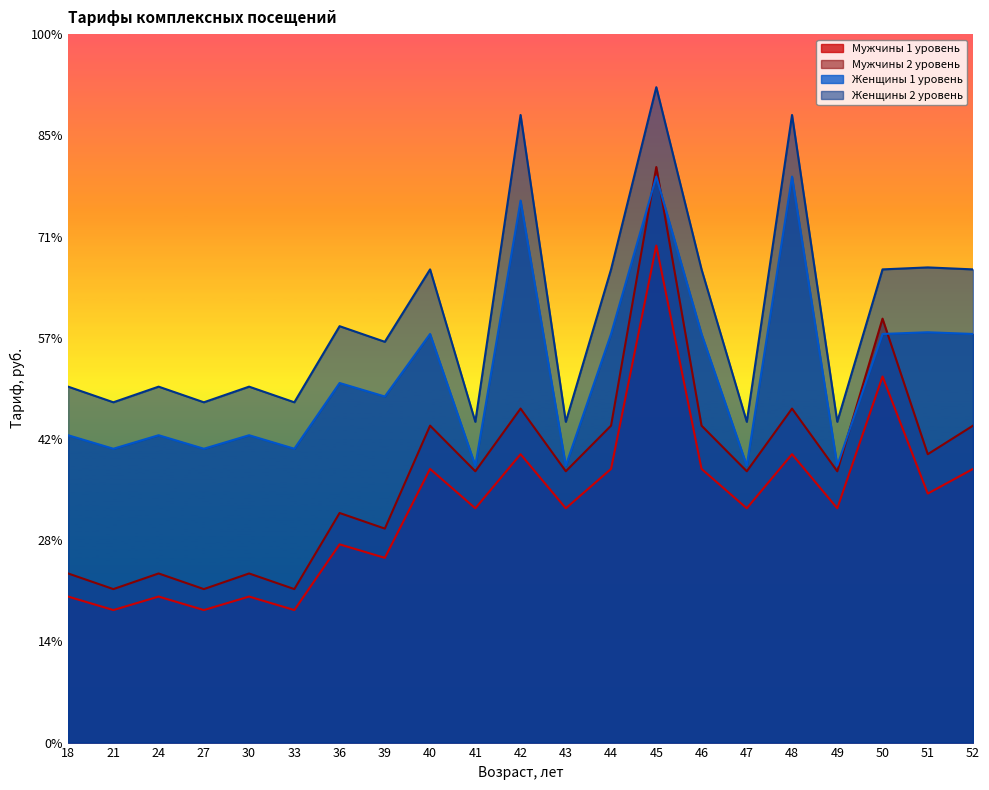

Which series changed the most between 47 and 50?

Мужчины 2 уровень